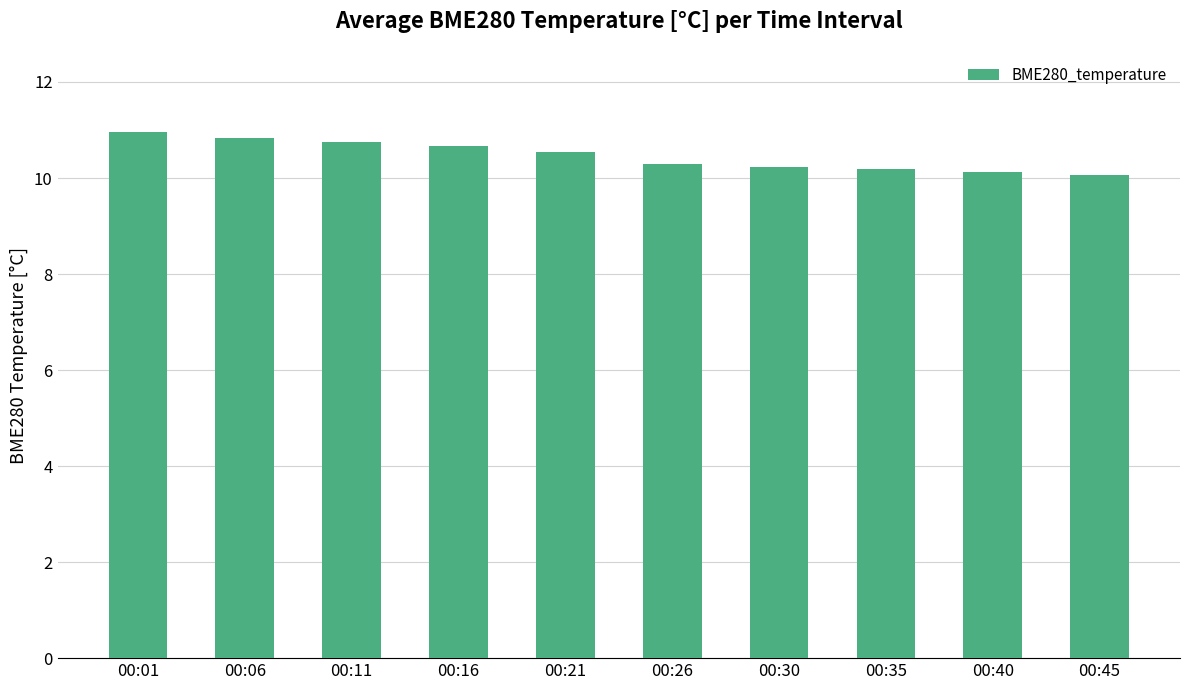

What is the difference between the maximum and minimum values?

0.9